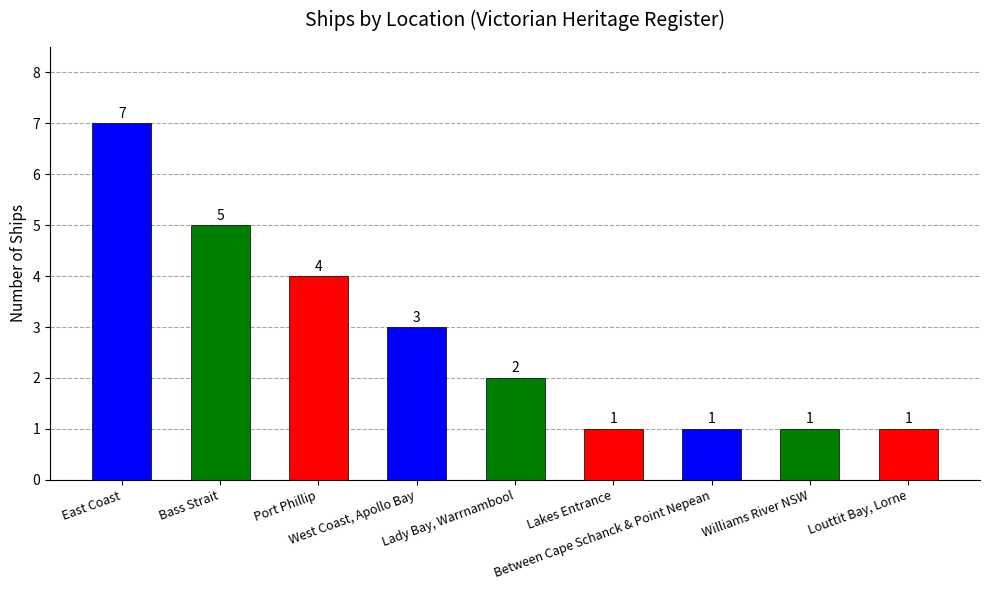

How many values are below 2?

4